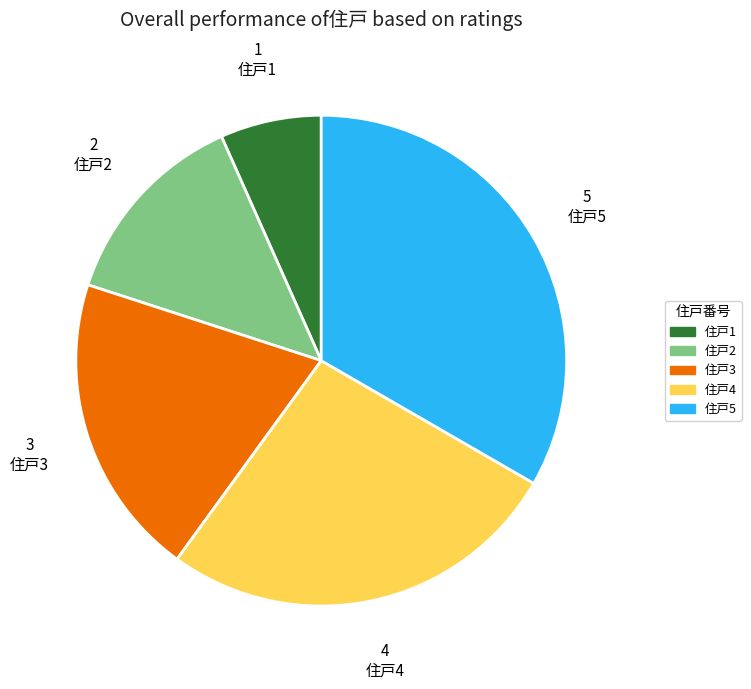

Does any single category account for the majority?

No